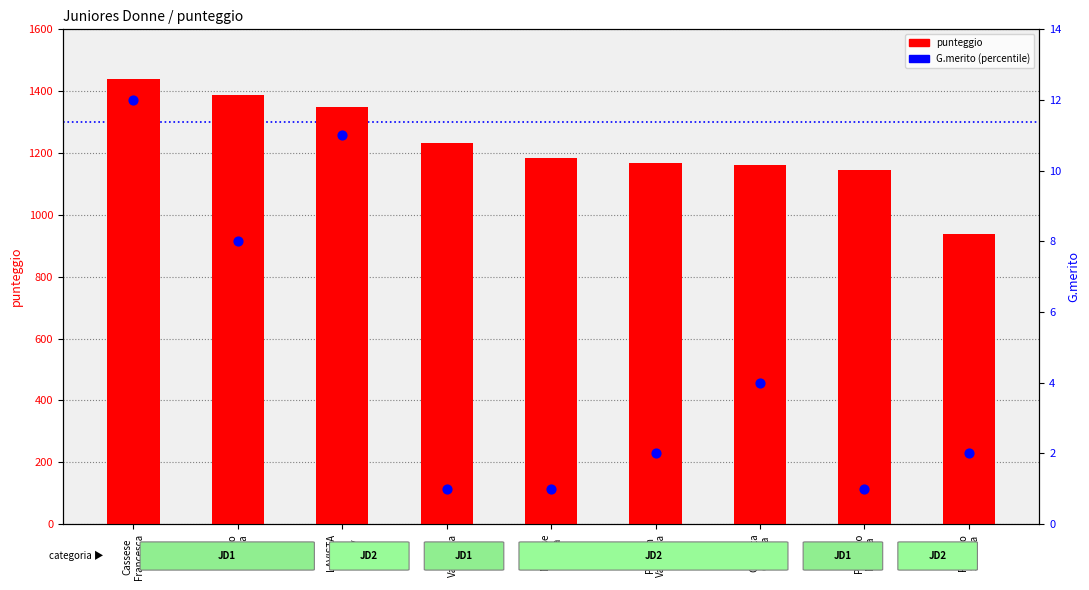

Which series reaches the maximum Y coordinate?

punteggio